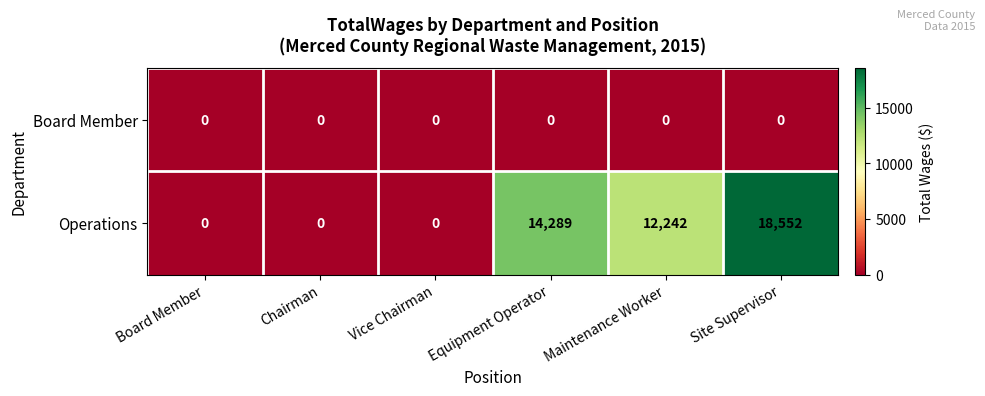

Reading left to right, list all the values displayed in this chart.

Board Member: Board Member=0	Chairman=0	Vice Chairman=0	Equipment Operator=0	Maintenance Worker=0	Site Supervisor=0
Operations: Board Member=0	Chairman=0	Vice Chairman=0	Equipment Operator=14289	Maintenance Worker=12242	Site Supervisor=18552